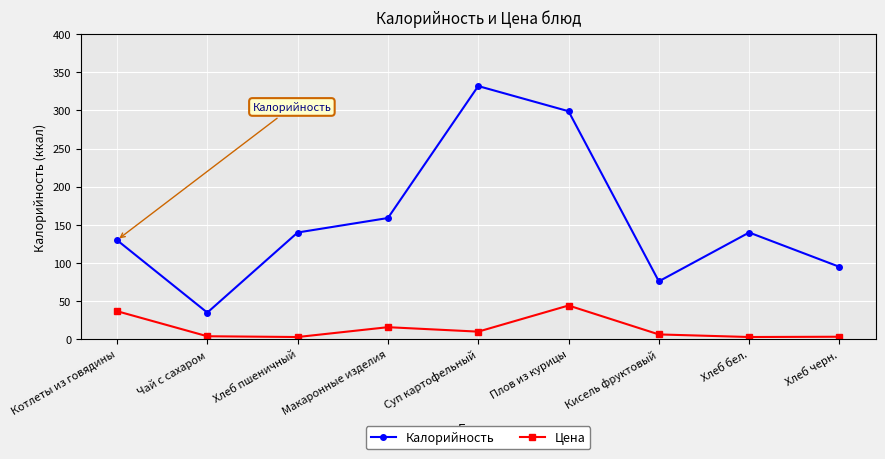

True or false: Цена and Калорийность intersect in this chart.

False